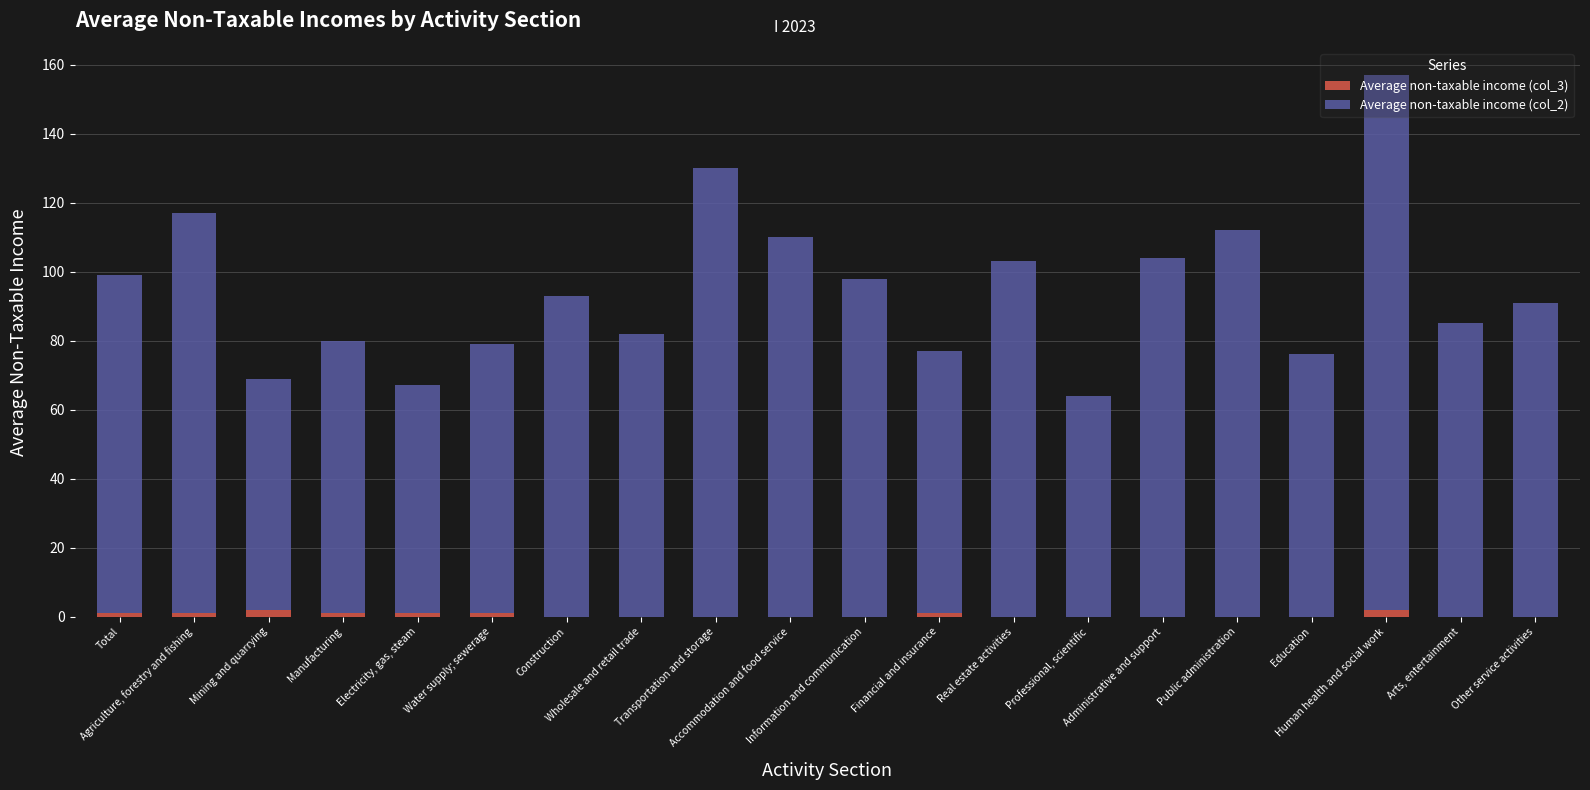

The value of Average non-taxable income (col_3) at Construction is 0. True or false?

True